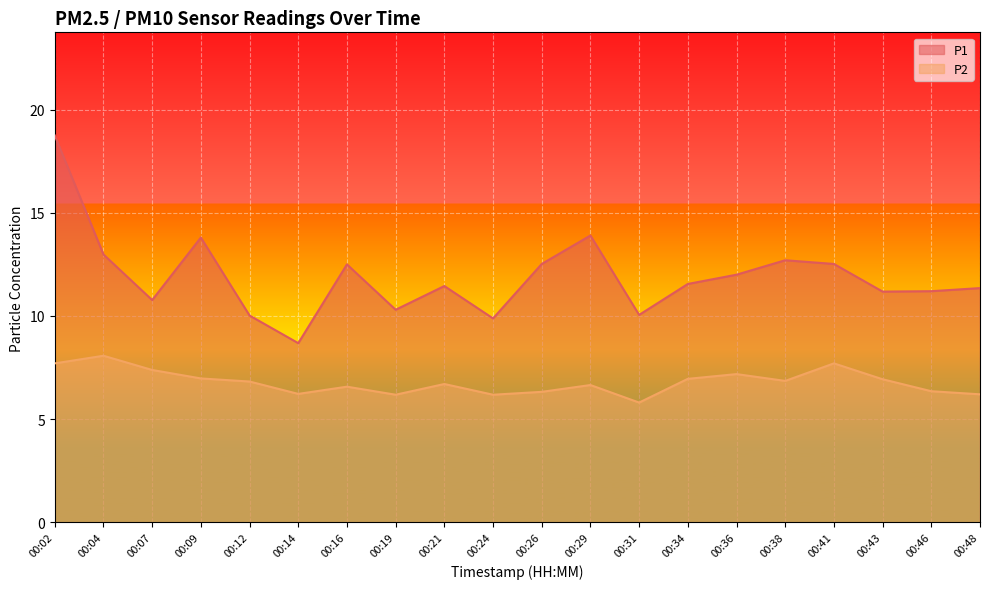

The value of P1 at 00:48 is 17.8. True or false?

False